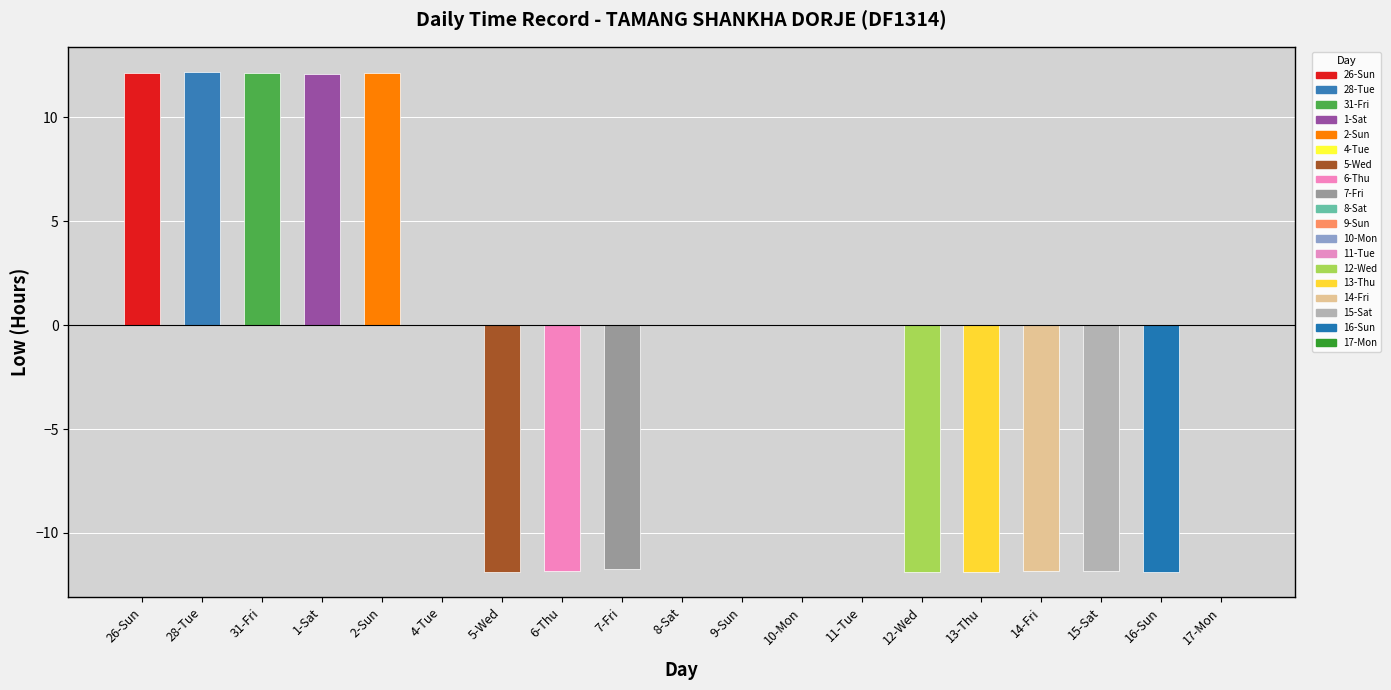

What is the sum of the values at 8-Sat and 14-Fri?

-11.8